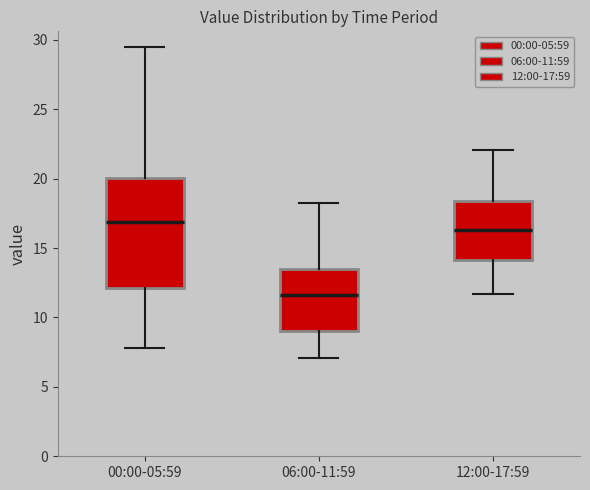

Where is the lower edge of the box for 00:00-05:59 on the y-axis? The values are not printed on the chart, so give them approximately, as read against the axis.

12.0